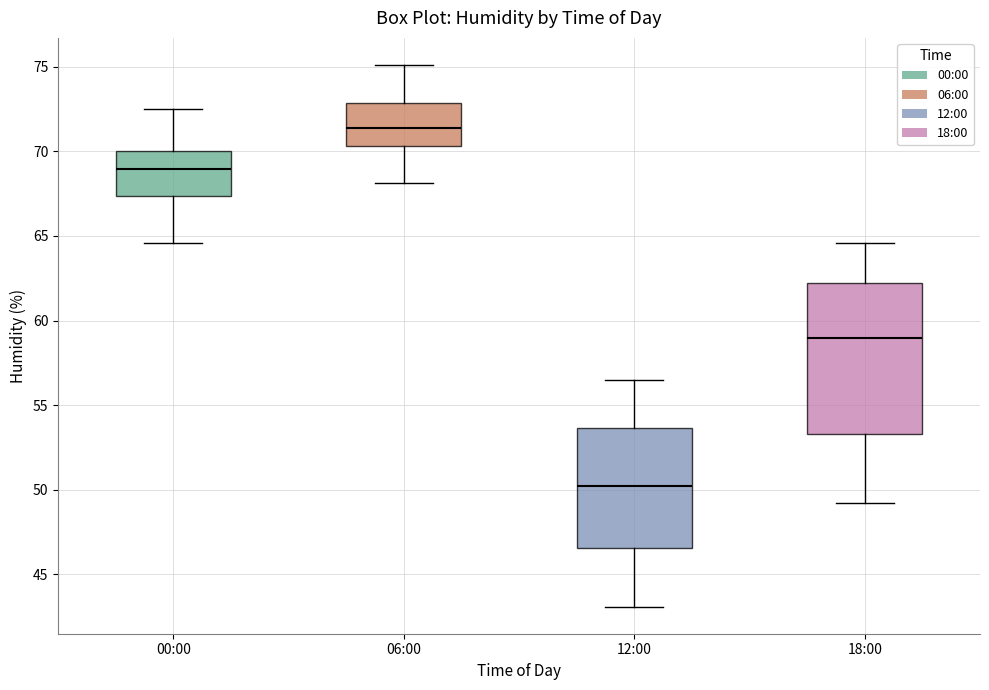

Reading left to right, transcribe this box plot: for each box, give where its median line is, the range the box spans, and where its two whiskers end, as read against the y-axis. The values are not printed on the chart, so give them approximately, as read against the axis.

00:00: median 69.0, box 67.5 to 70.0, whiskers 64.5 to 72.5
06:00: median 71.5, box 70.5 to 73.0, whiskers 68.0 to 75.0
12:00: median 50.5, box 46.5 to 53.5, whiskers 43.0 to 56.5
18:00: median 59.0, box 53.5 to 62.0, whiskers 49.0 to 64.5